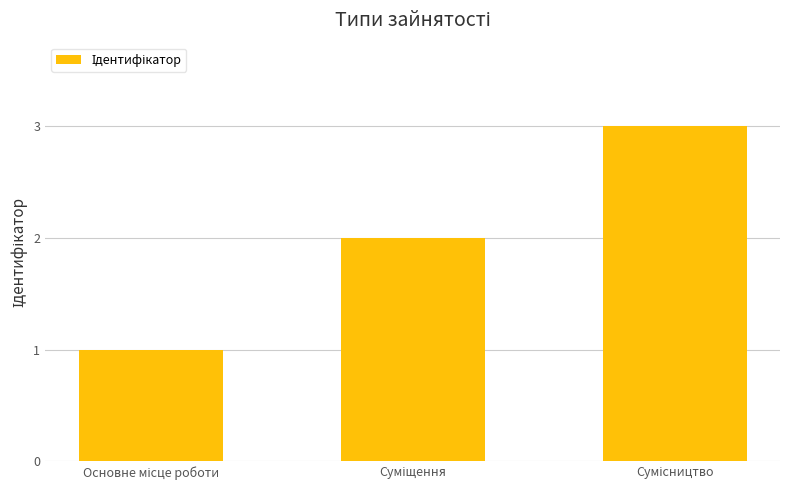

What is the sum of all values?

6